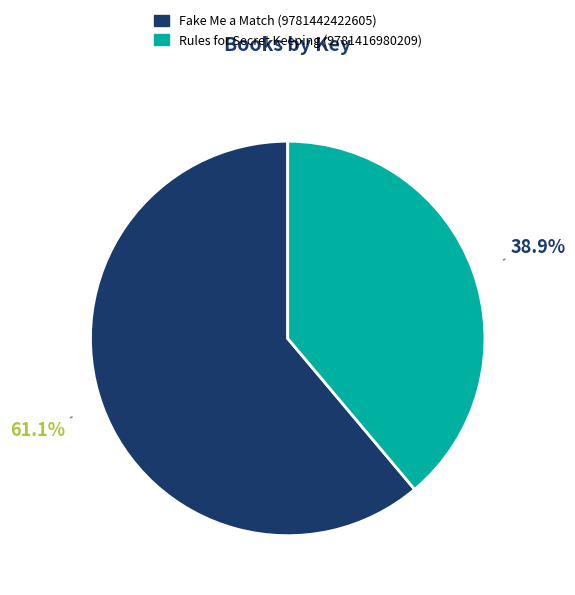

Rank the categories by value from highest to lowest.

Fake Me a Match (9781442422605), Rules for Secret Keeping (9781416980209)